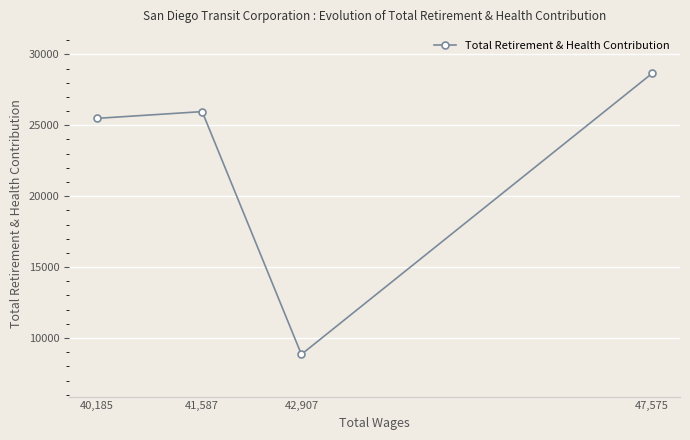

List the labels in order of value, largest first.

47,575, 41,587, 40,185, 42,907